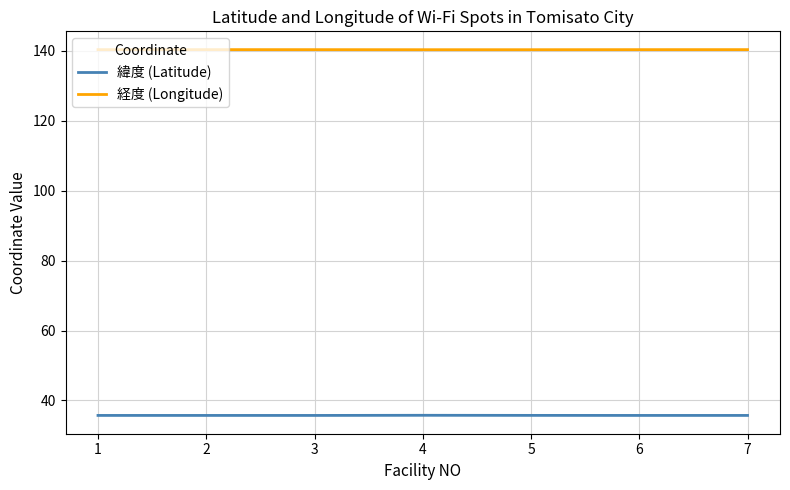

What is the maximum value for 緯度 (Latitude)?

35.8